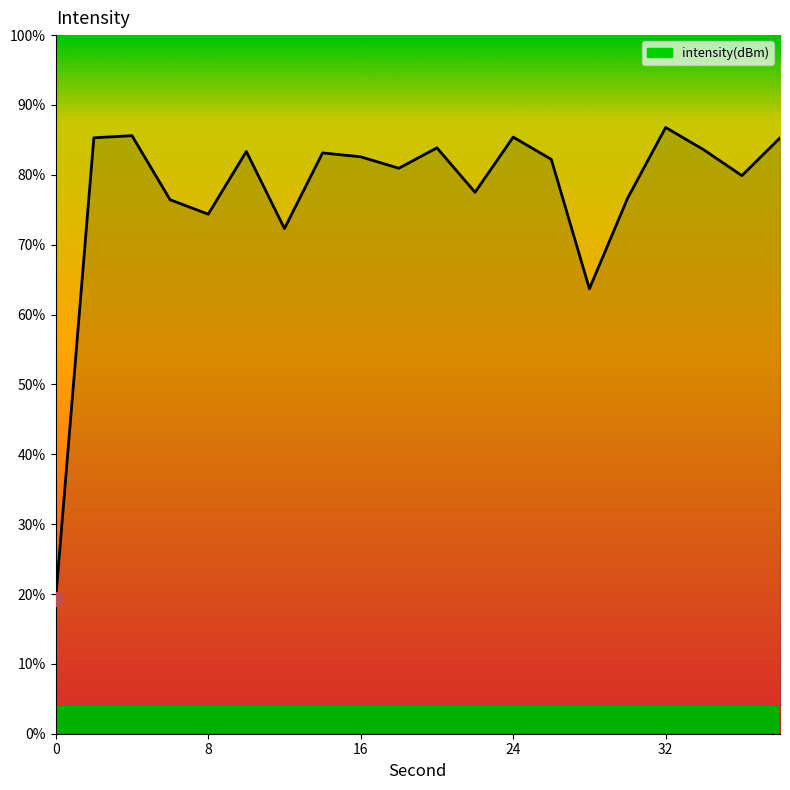

What is the difference between the maximum and minimum values?

67.5